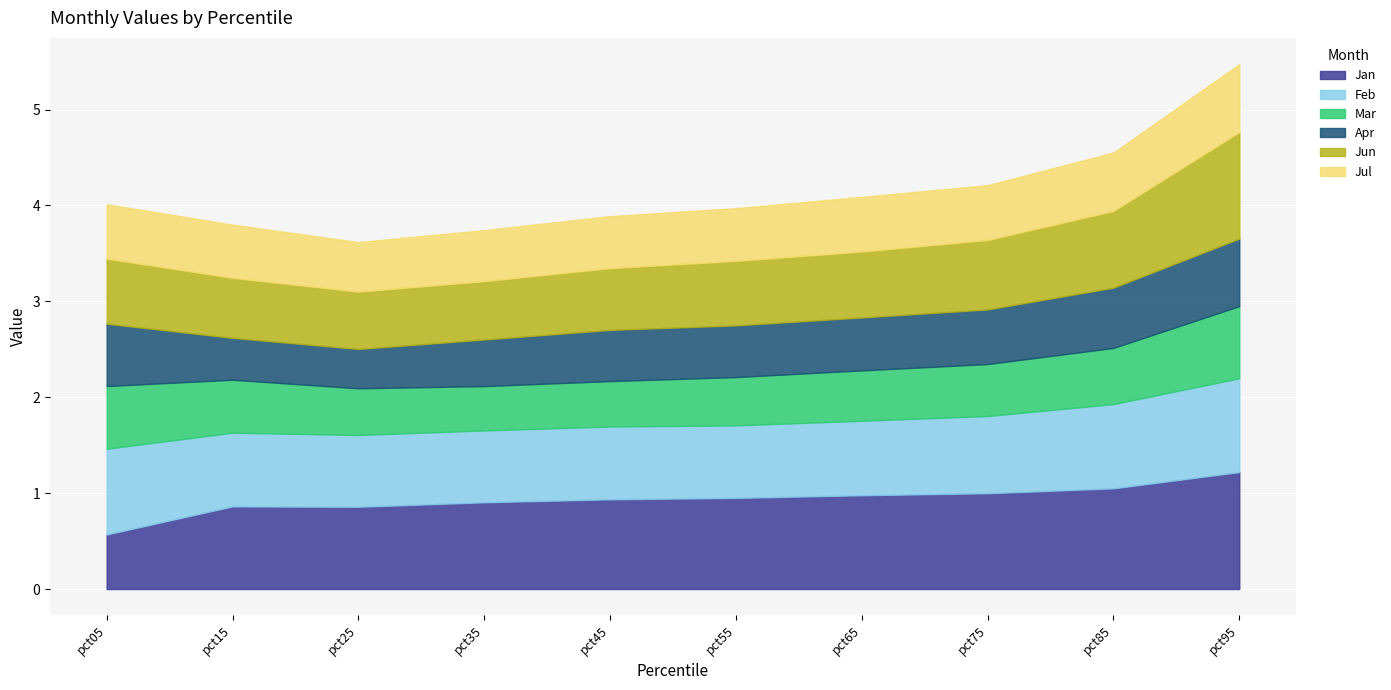

How many lines are shown in the chart?

6